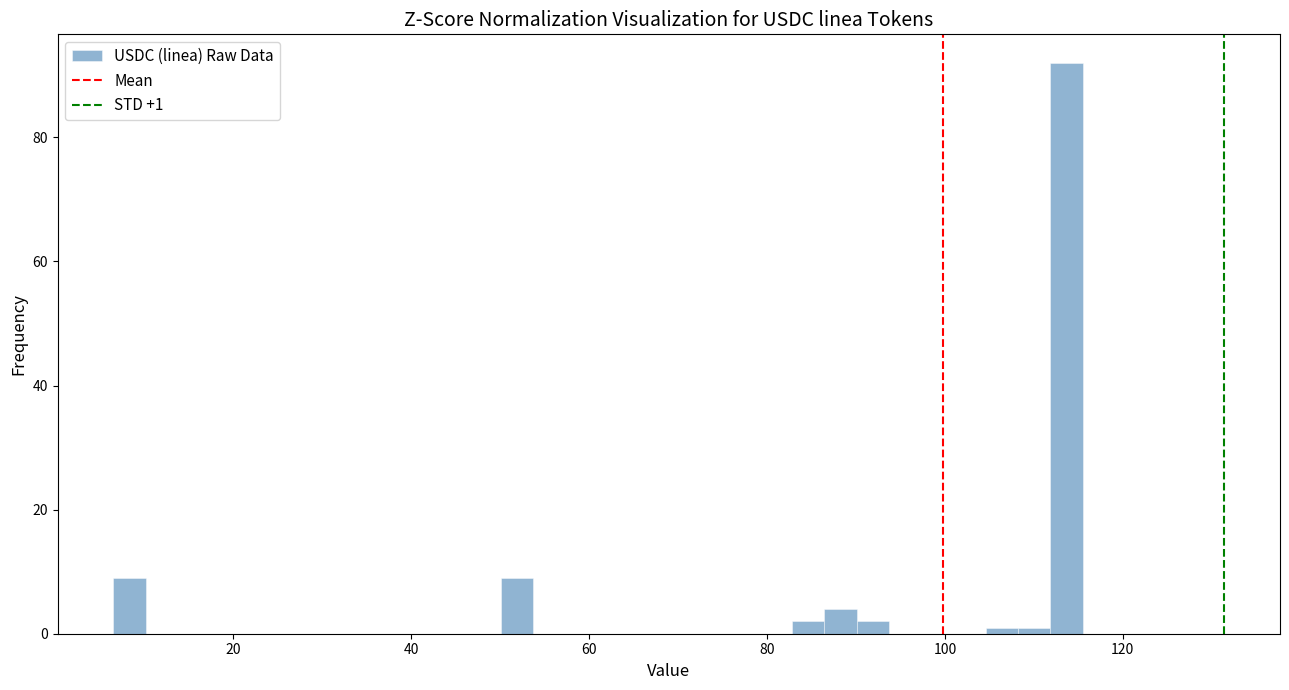

Around what value on the x-axis is the tallest bar? Give the approximate position of its centre, as read against the axis.

114